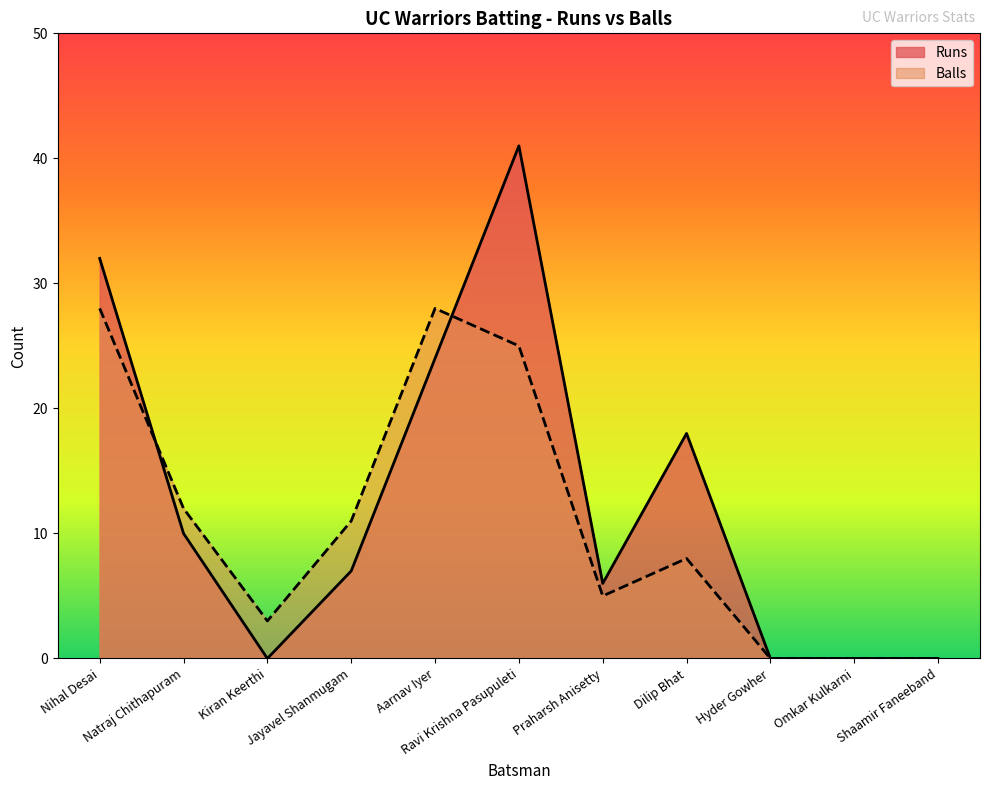

What is the greatest value displayed?

41